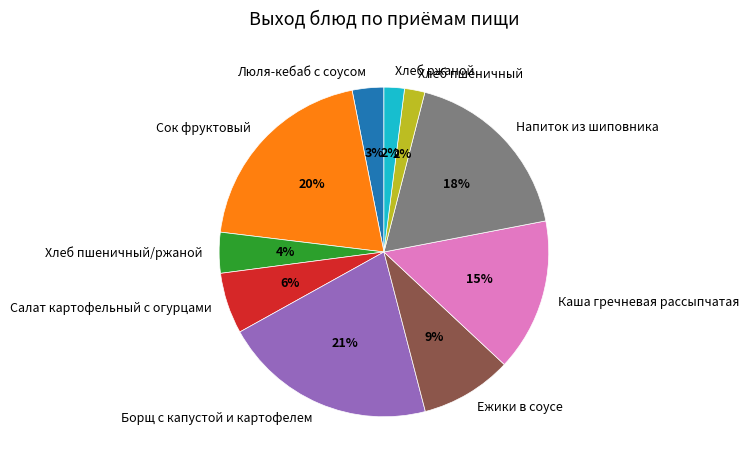

Is it true that Ежики в соусе is 9% of the pie?

True